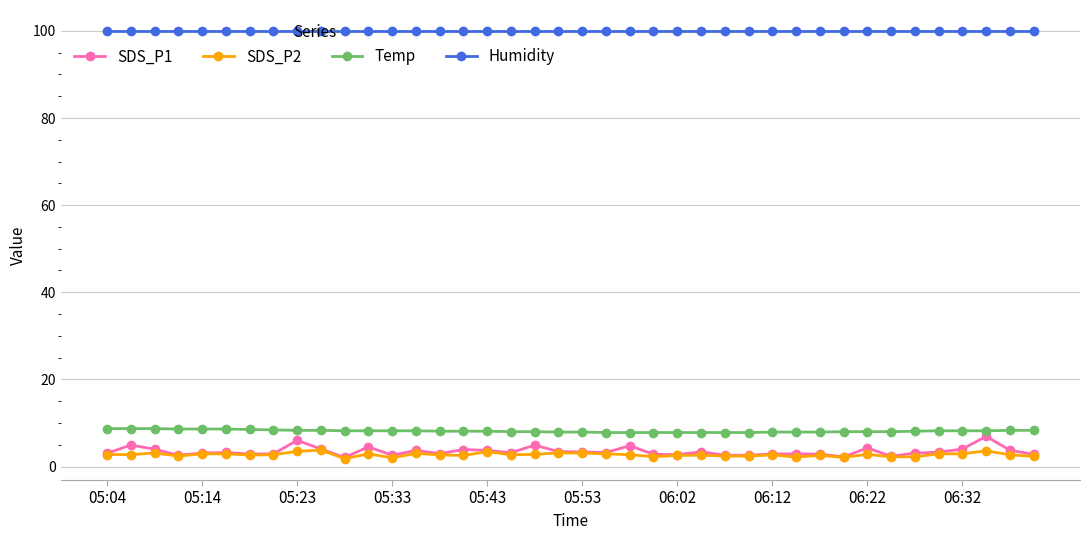

What is the value of the Temp point at the 12th from the left?

8.2